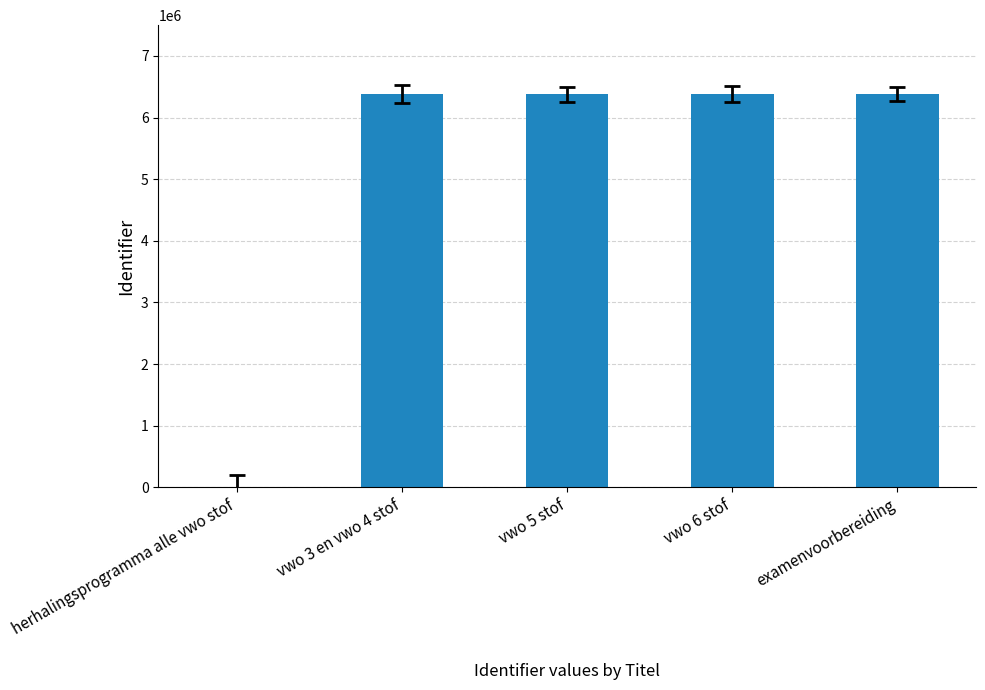

Are the bars horizontal?

No